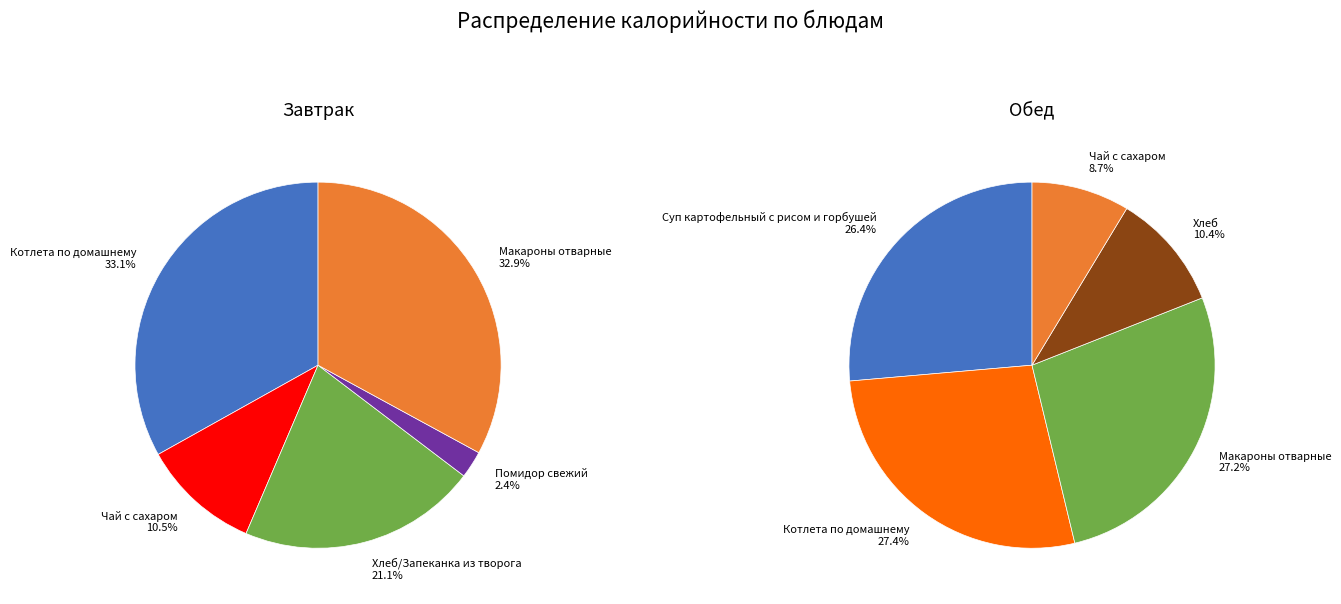

Between 2 and 3, which series saw the biggest shift?

Обед